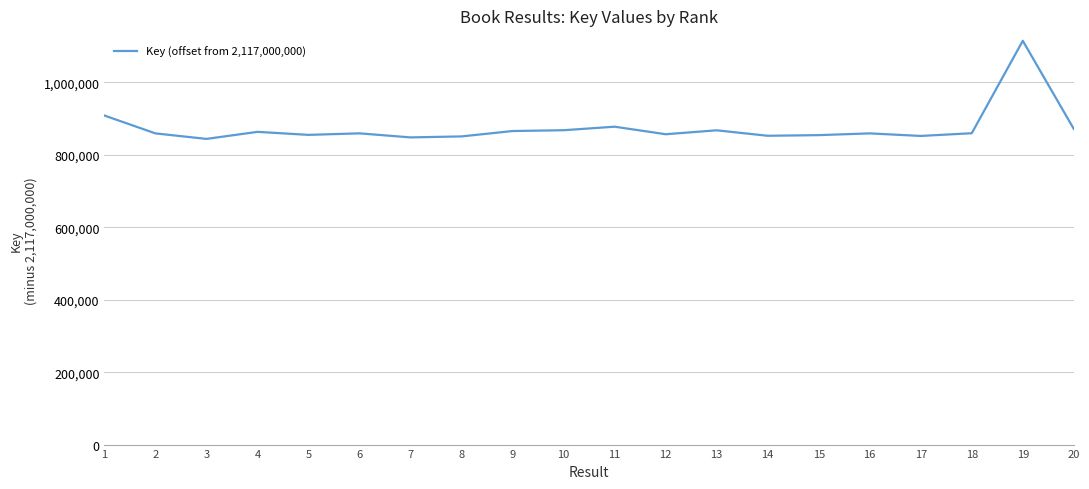

What is the change in value from 5 to 9?

+10612